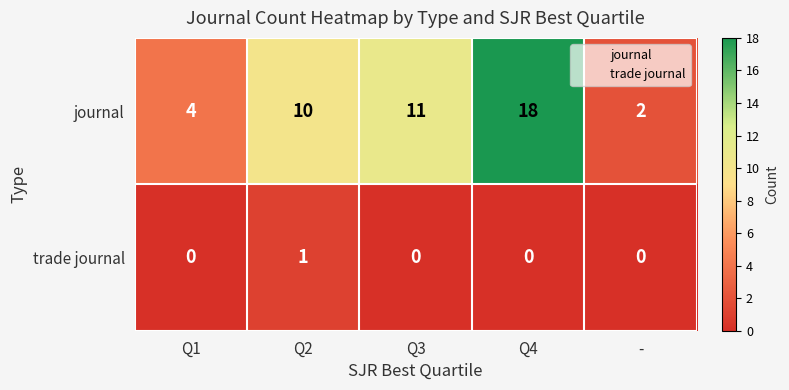

Which series has the largest range (max minus min)?

journal